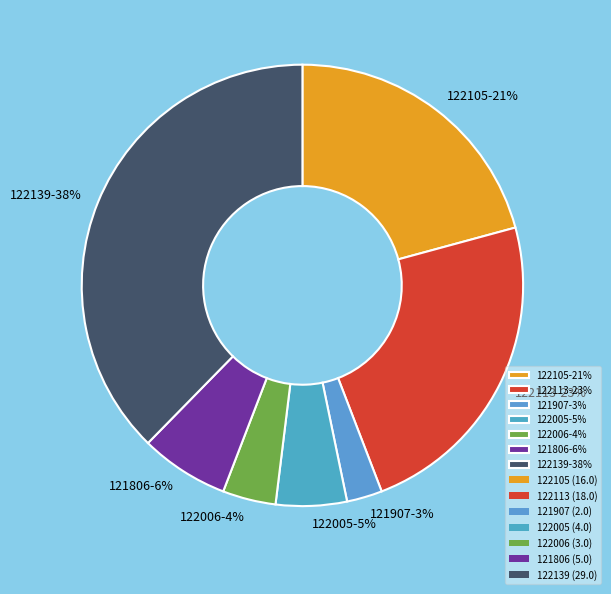

To the nearest percent, what percentage of the pie is 122113?

23%